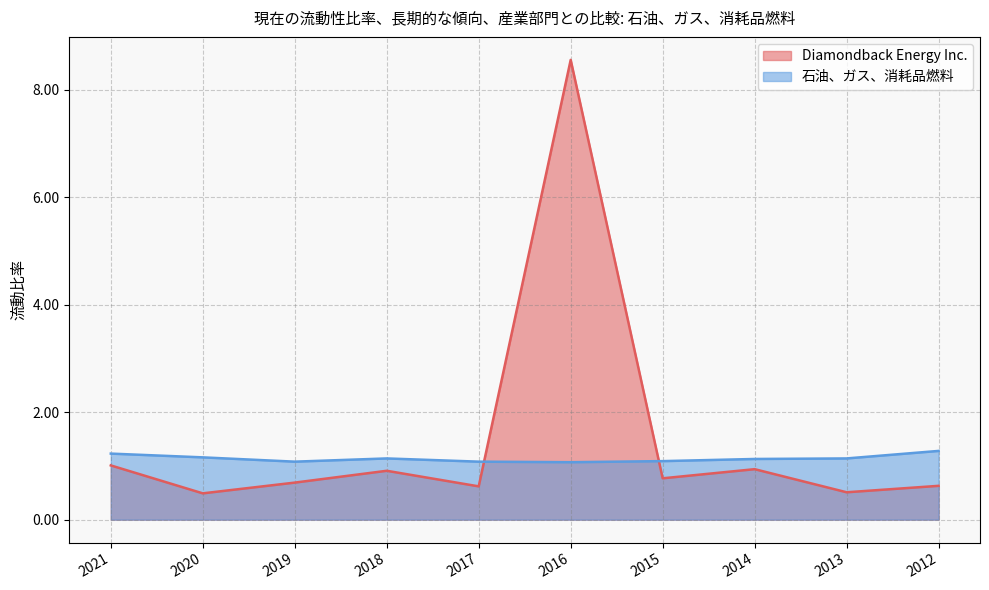

What is the minimum value for Diamondback Energy Inc.?

0.5